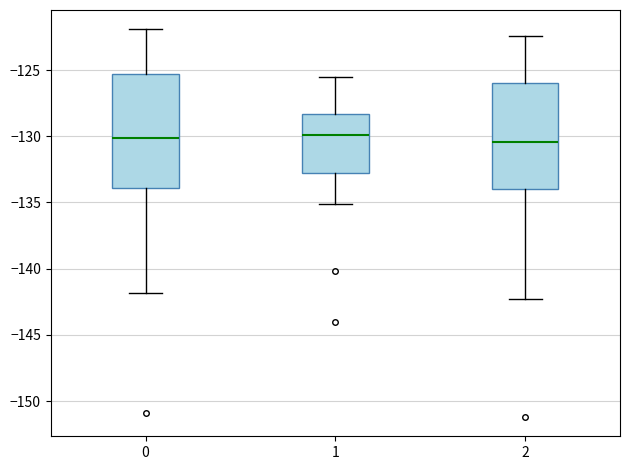

Where is the lower edge of the box at x = 1 on the y-axis? The values are not printed on the chart, so give them approximately, as read against the axis.

-132.5